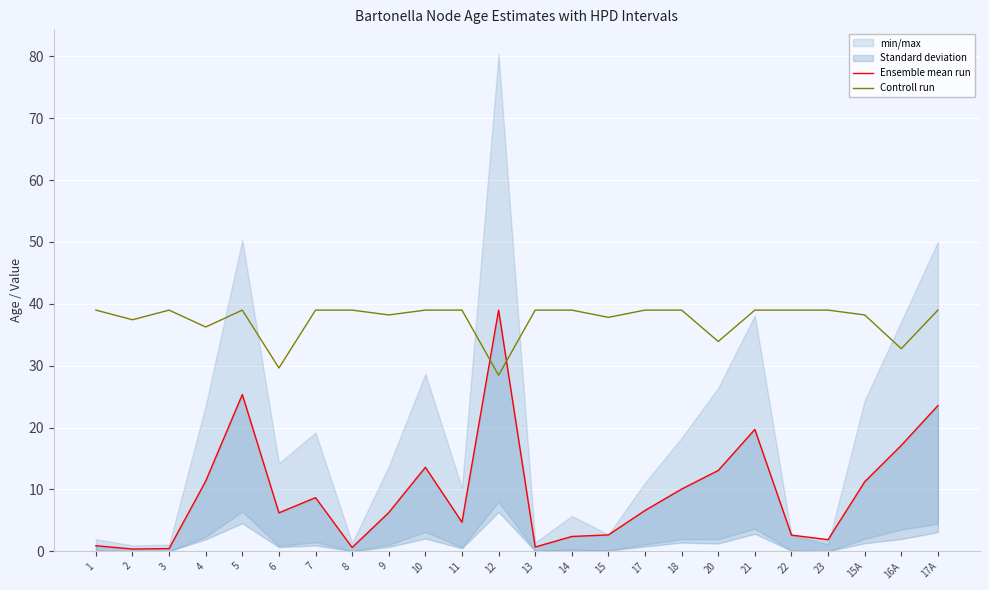

Read the Ensemble mean run value at 13.

0.7